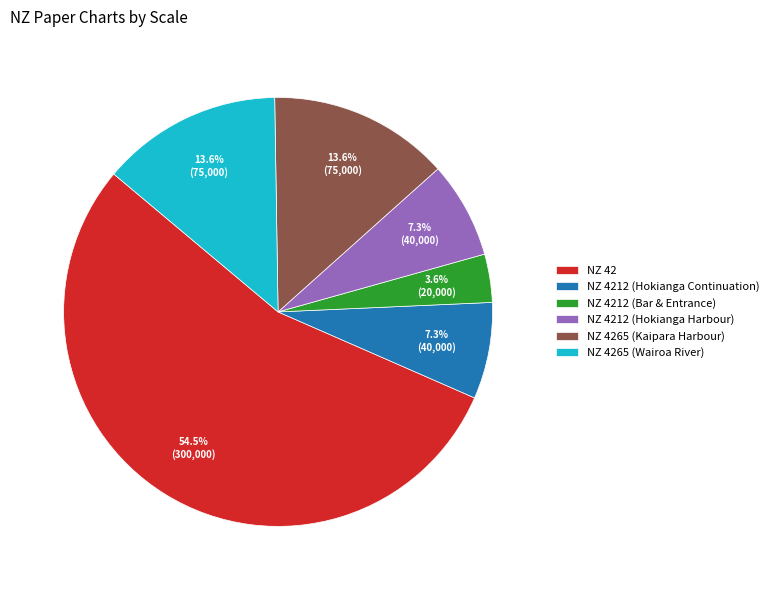

Is it true that NZ 4212 (Hokianga Harbour) is 15% of the pie?

False